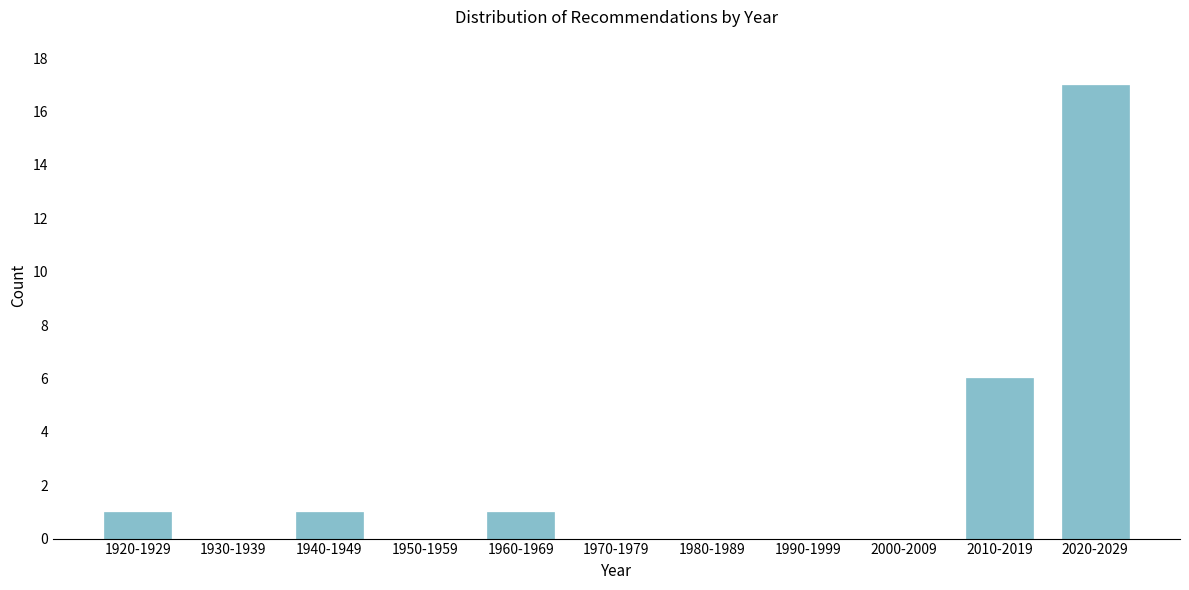

Reading left to right, what are all the values shown in this chart?

1920-1929=1	1930-1939=0	1940-1949=1	1950-1959=0	1960-1969=1	1970-1979=0	1980-1989=0	1990-1999=0	2000-2009=0	2010-2019=6	2020-2029=17